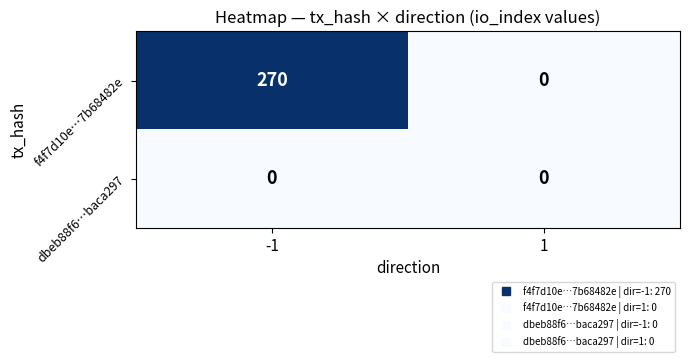

What is the spread (max minus min) of values at -1?

270